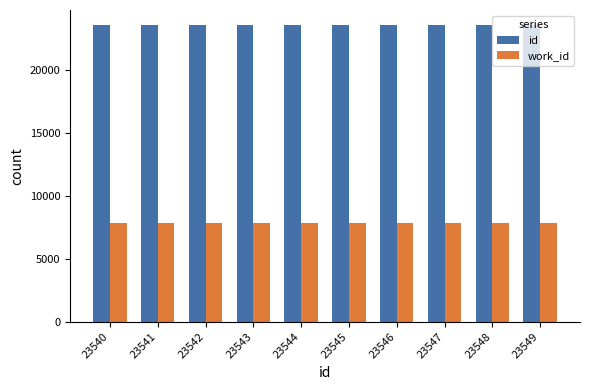

How many groups of bars are there?

10